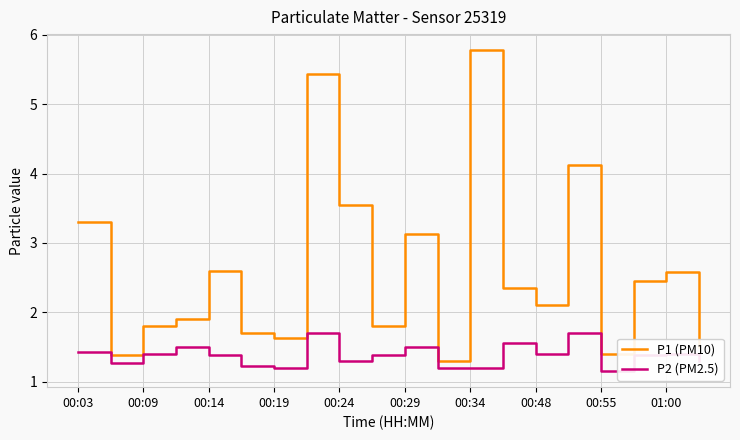

List the series in order of their peak value, highest first.

P1 (PM10), P2 (PM2.5)